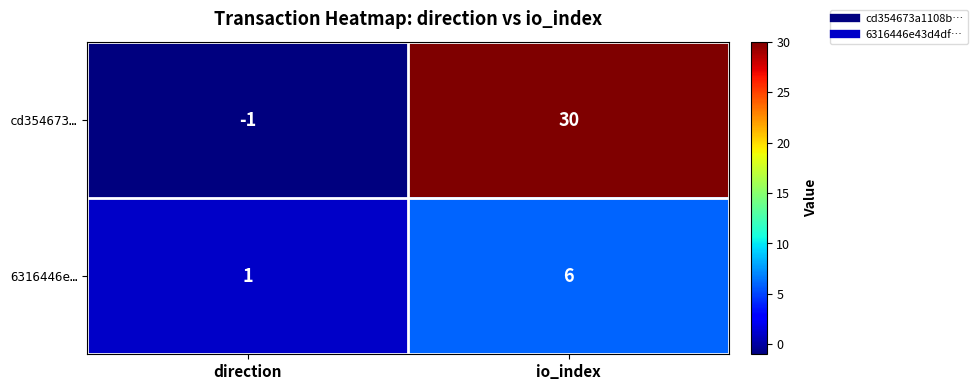

Reading right to left, extract all data points from this chart.

cd354673…: 30	-1
6316446e…: 6	1